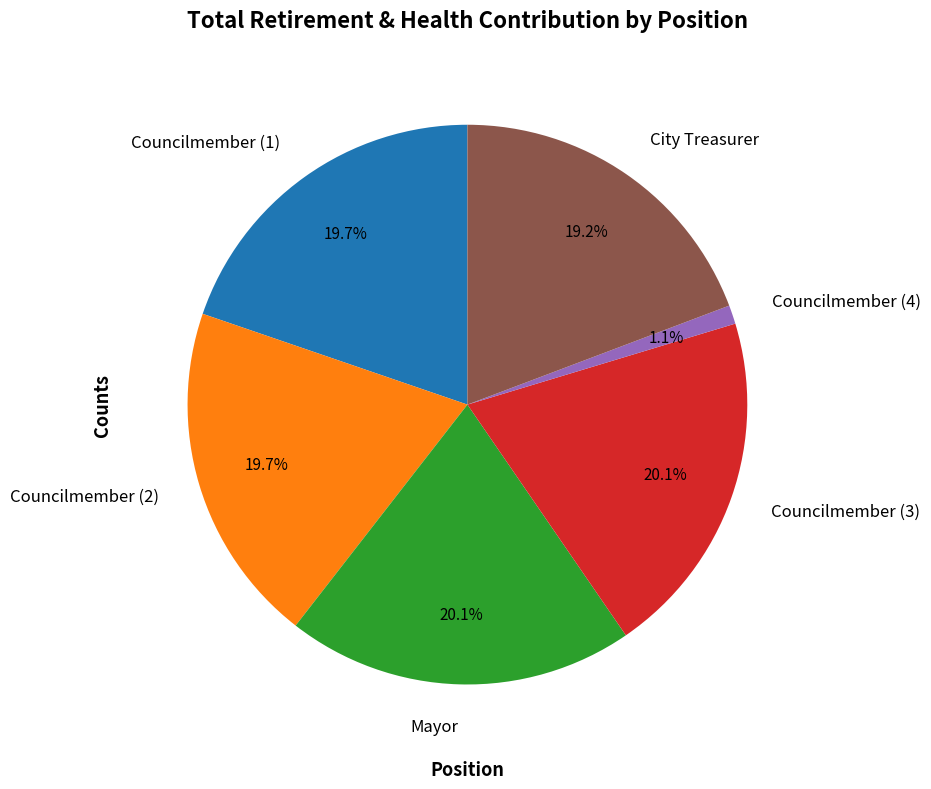

How many segments does this pie chart have?

6